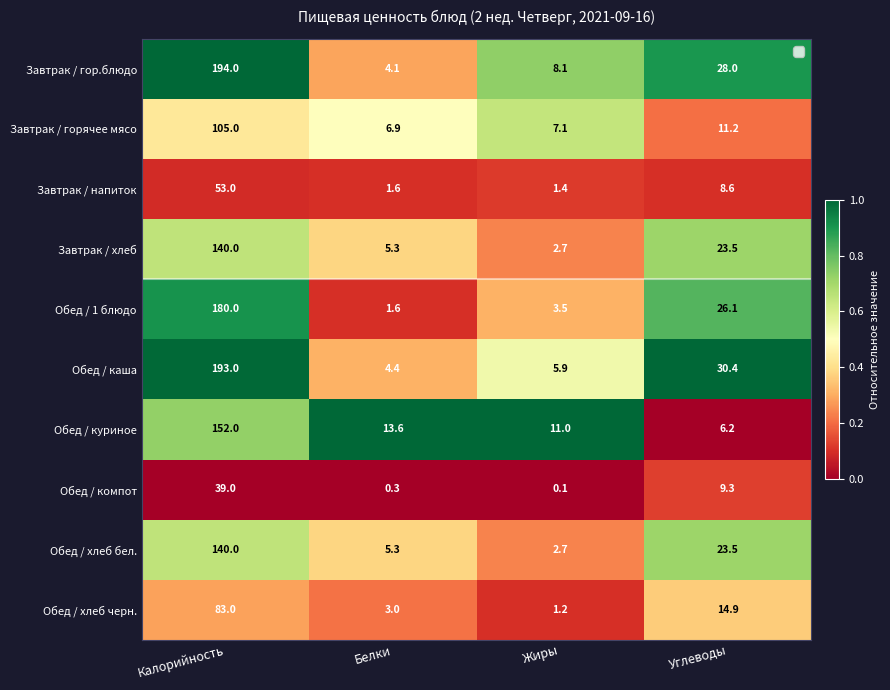

Which series has the widest spread of values?

Завтрак / гор.блюдо